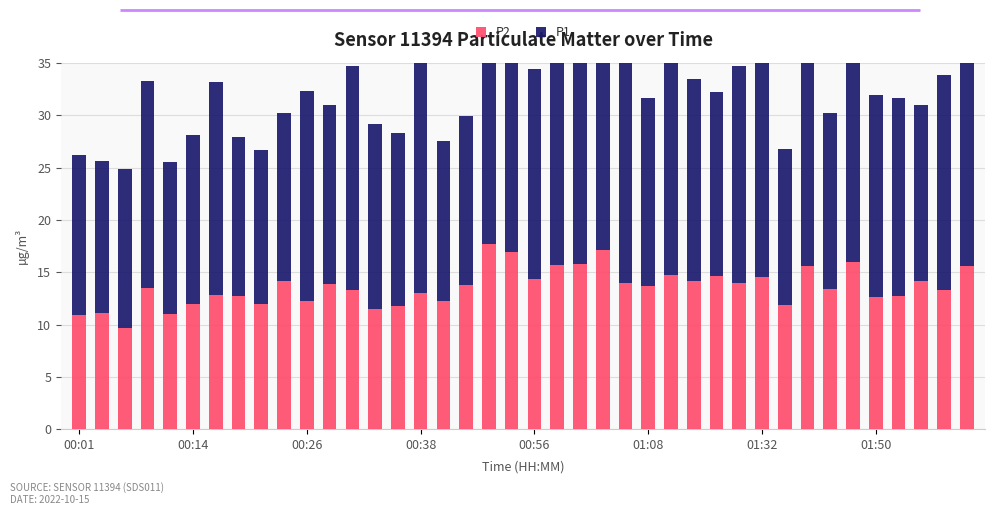

How many values in the P1 series exceed 19?

21